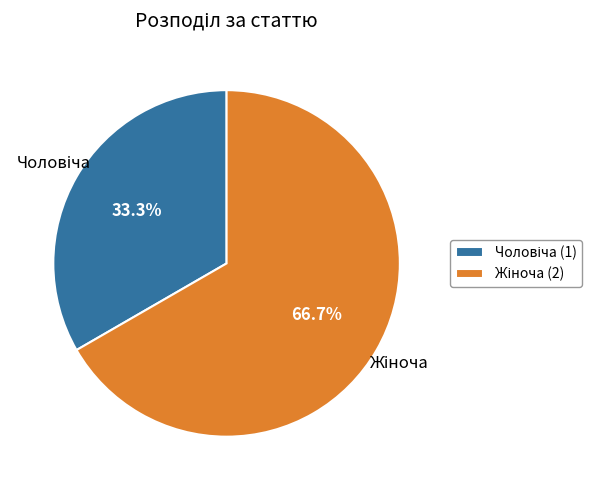

Does any single category account for the majority?

Yes